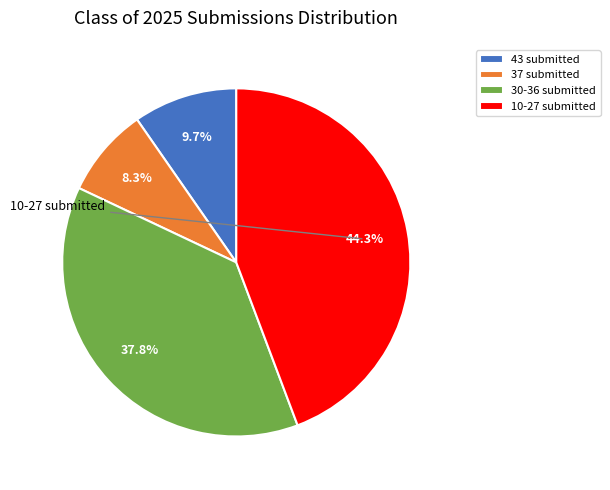

Is the sum of 37 submitted and 30-36 submitted greater than half?

No